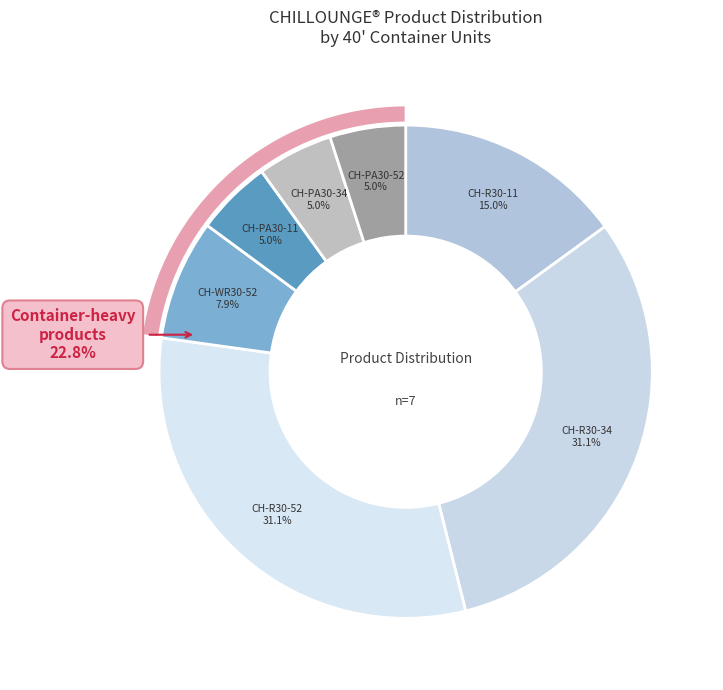

What percentage is the CH-PA30-52 slice, to the nearest percent?

5%